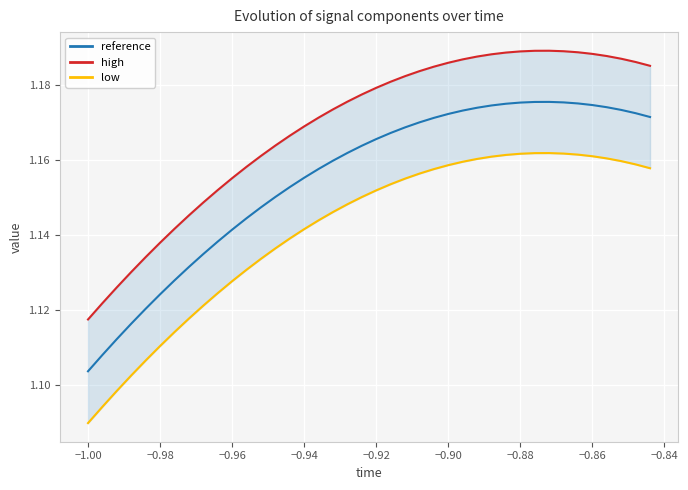

At which label does reference reach its minimum?

−1.00